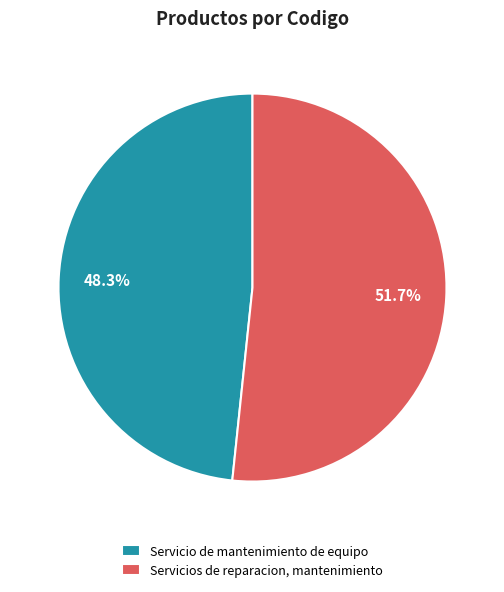

How many segments does this pie chart have?

2